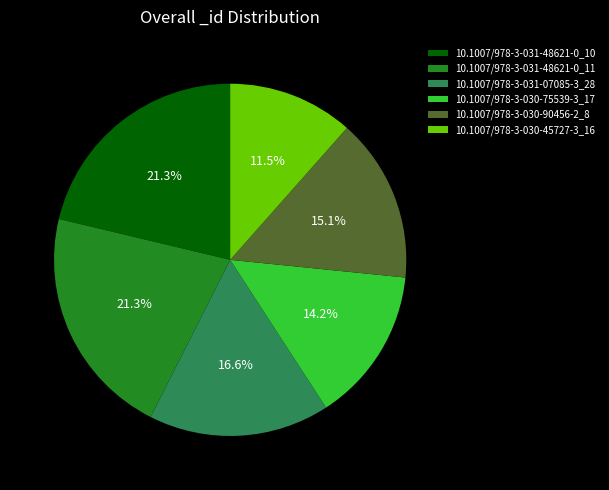

How many segments does this pie chart have?

6